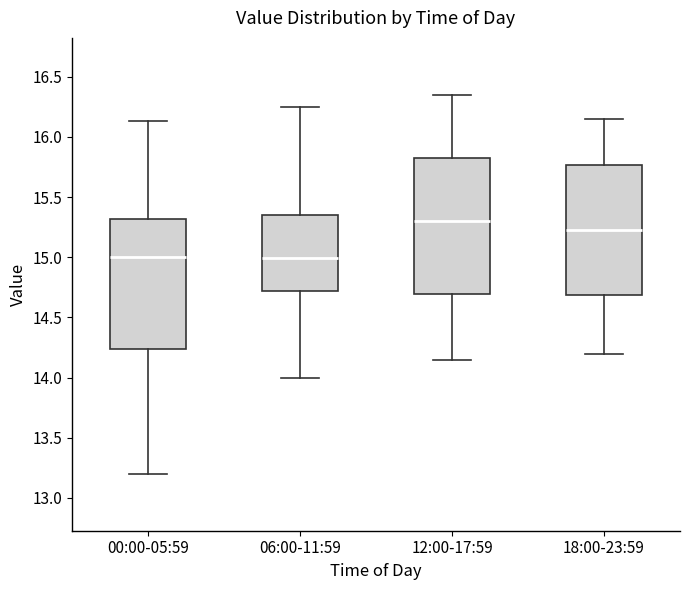

Reading left to right, transcribe this box plot: for each box, give where its median line is, the range the box spans, and where its two whiskers end, as read against the y-axis. The values are not printed on the chart, so give them approximately, as read against the axis.

00:00-05:59: median 15.00, box 14.25 to 15.30, whiskers 13.20 to 16.15
06:00-11:59: median 15.00, box 14.70 to 15.35, whiskers 14.00 to 16.25
12:00-17:59: median 15.30, box 14.70 to 15.85, whiskers 14.15 to 16.35
18:00-23:59: median 15.25, box 14.70 to 15.75, whiskers 14.20 to 16.15